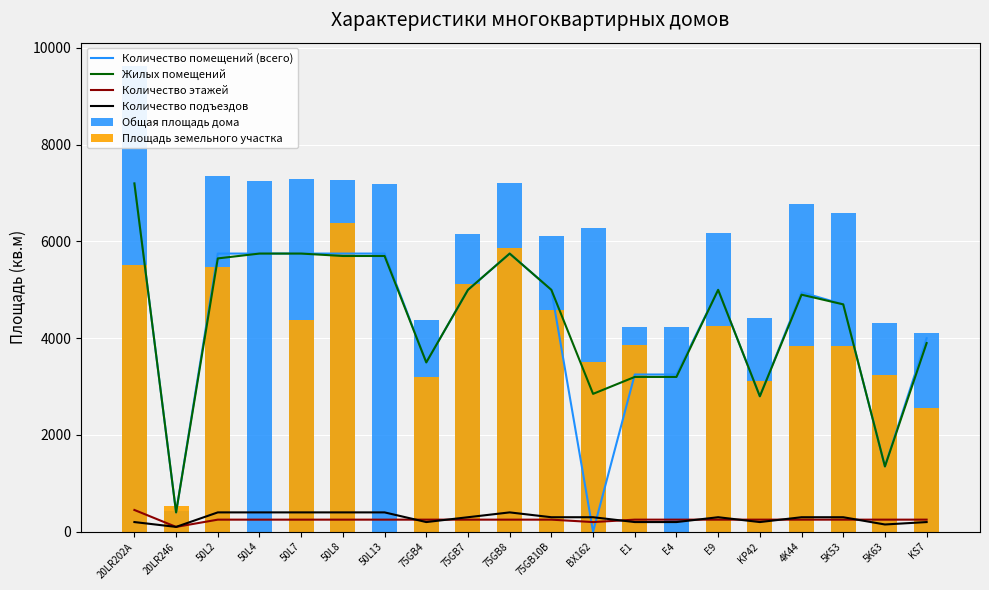

What is the label of the 16th bar from the right?

50L7